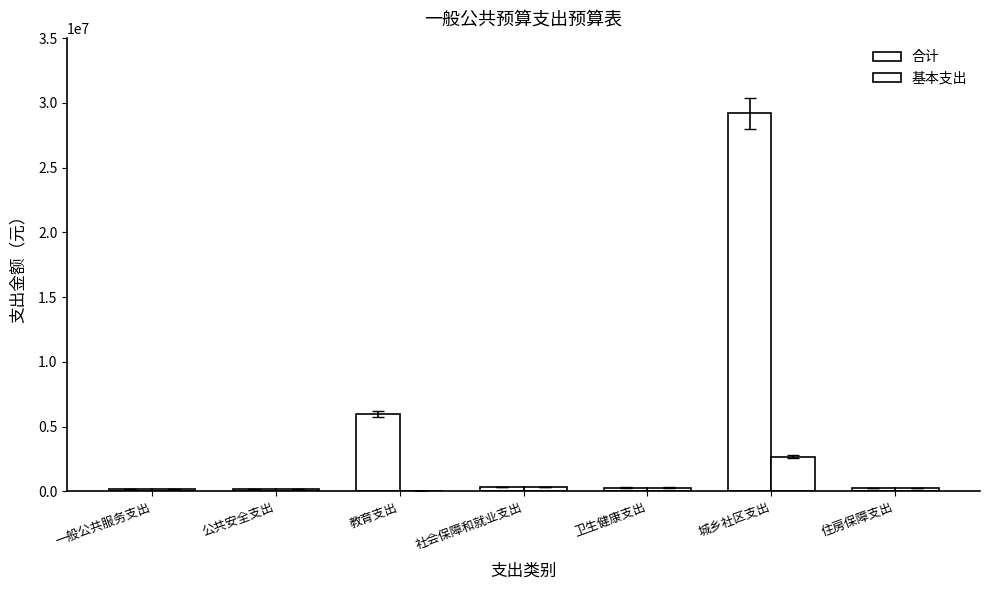

What is the difference between the 合计 values at 一般公共服务支出 and 教育支出?

5823464.2